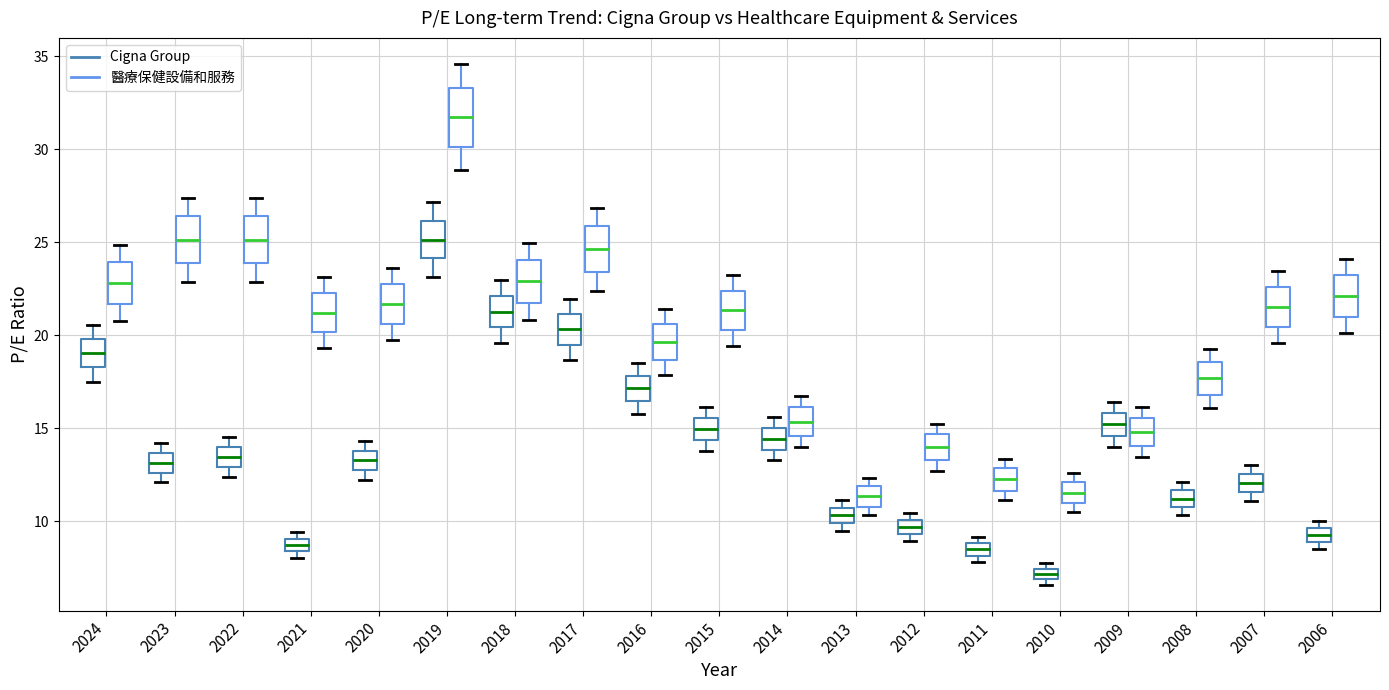

Which box is the tallest, from its lower edge to its upper edge?

2019 (醫療保健設備和服務)